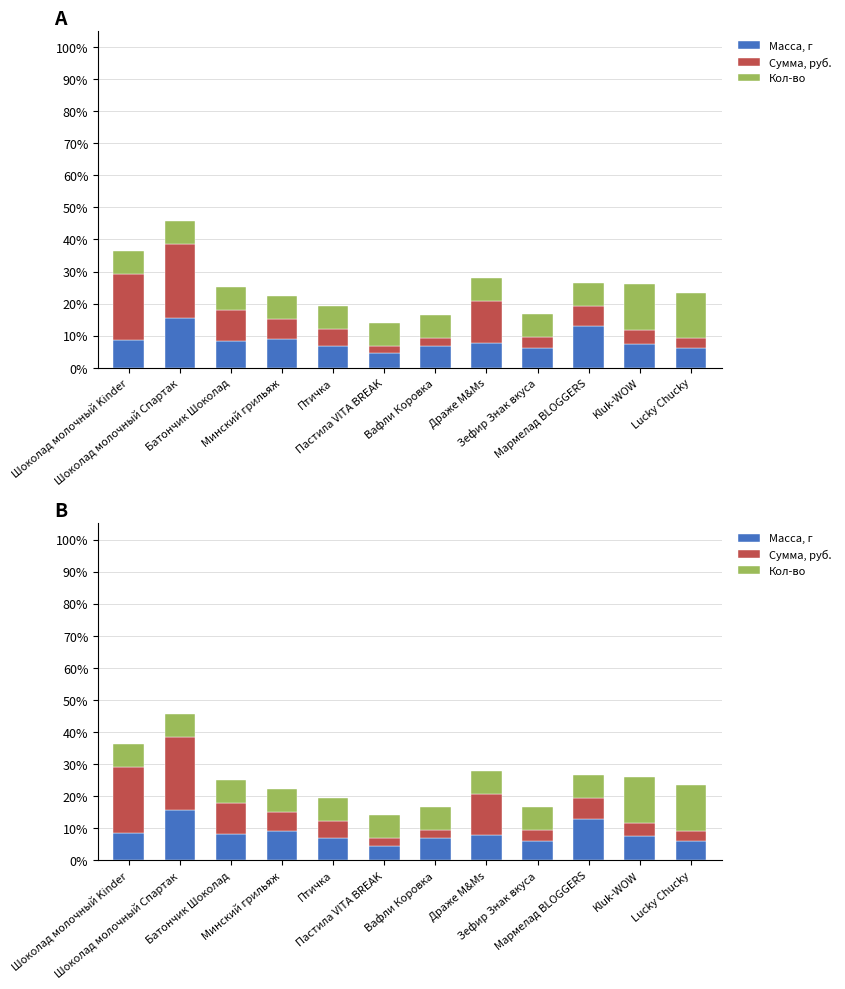

How many data points in Масса, г are above 7?

7